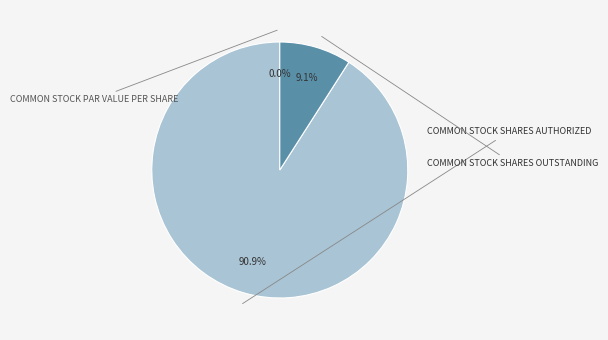

How many slices are in this pie chart?

3